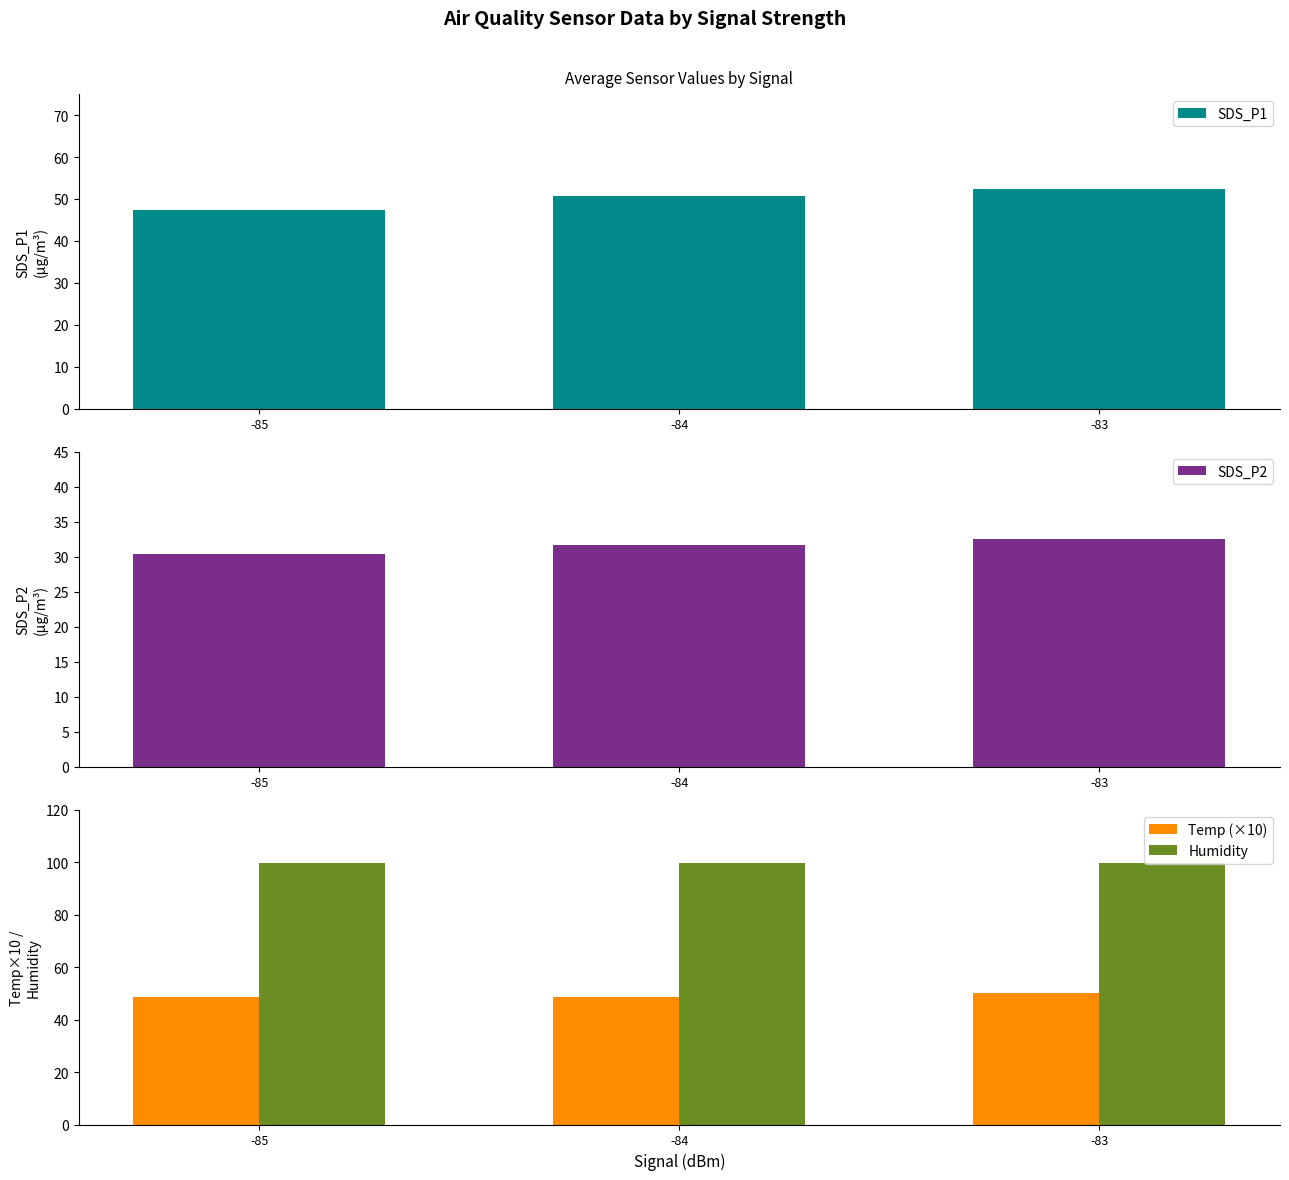

Which category has the lowest value across all series?

-85